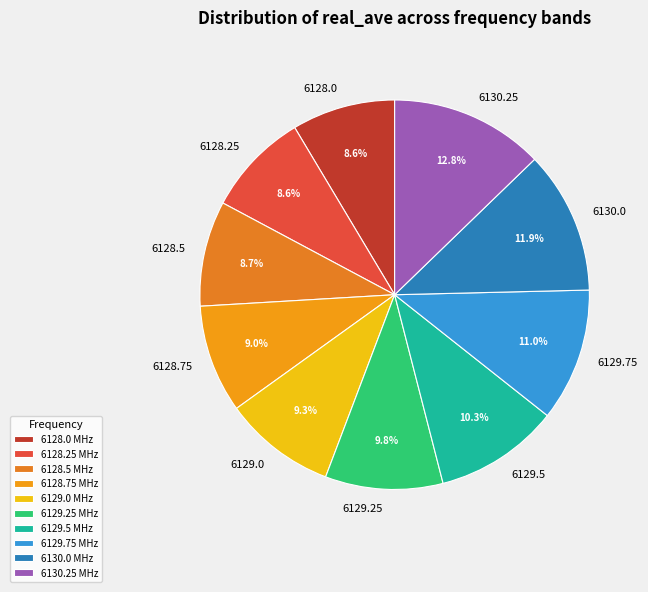

Which slice is the largest?

6130.25